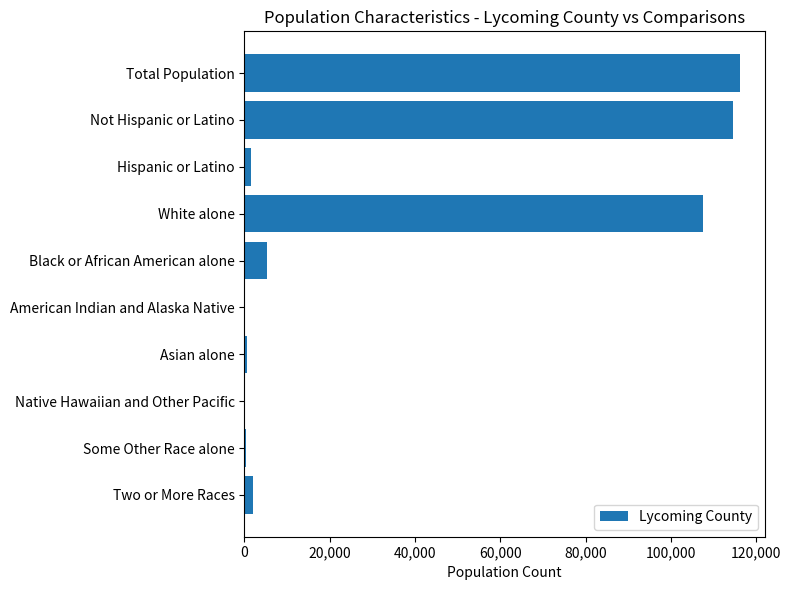

Which has a higher value, White alone or Not Hispanic or Latino?

Not Hispanic or Latino